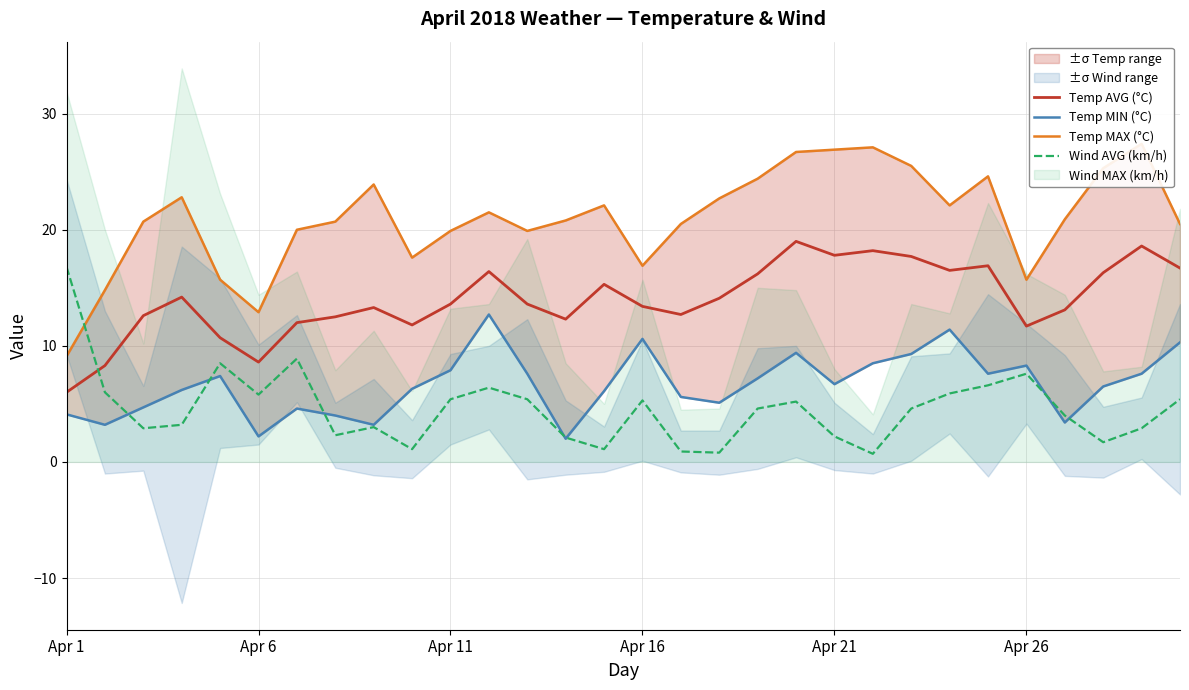

Which series has the largest total across all categories?

Temp MAX (°C)